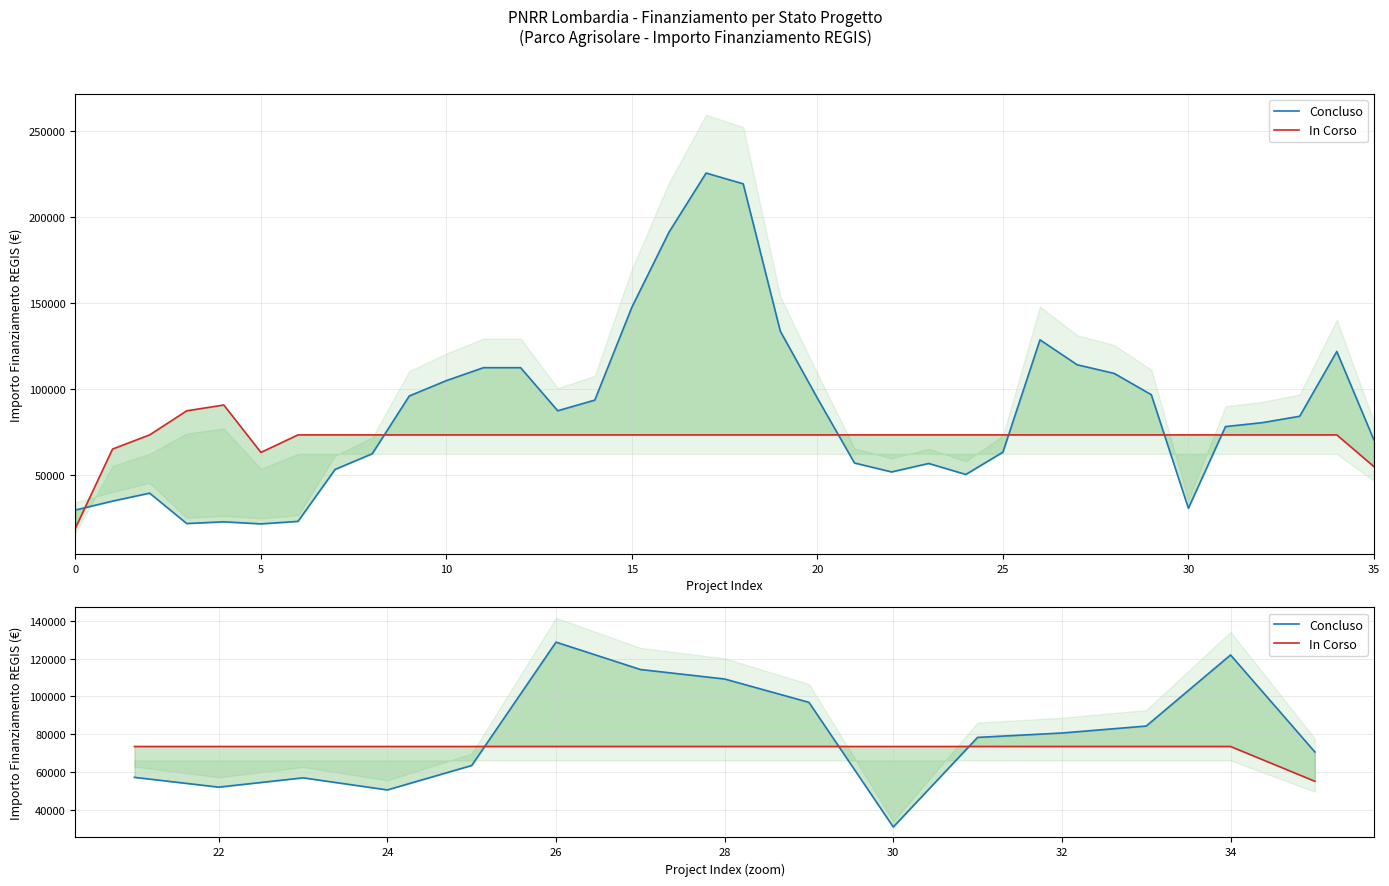

How many series are shown in this chart?

2